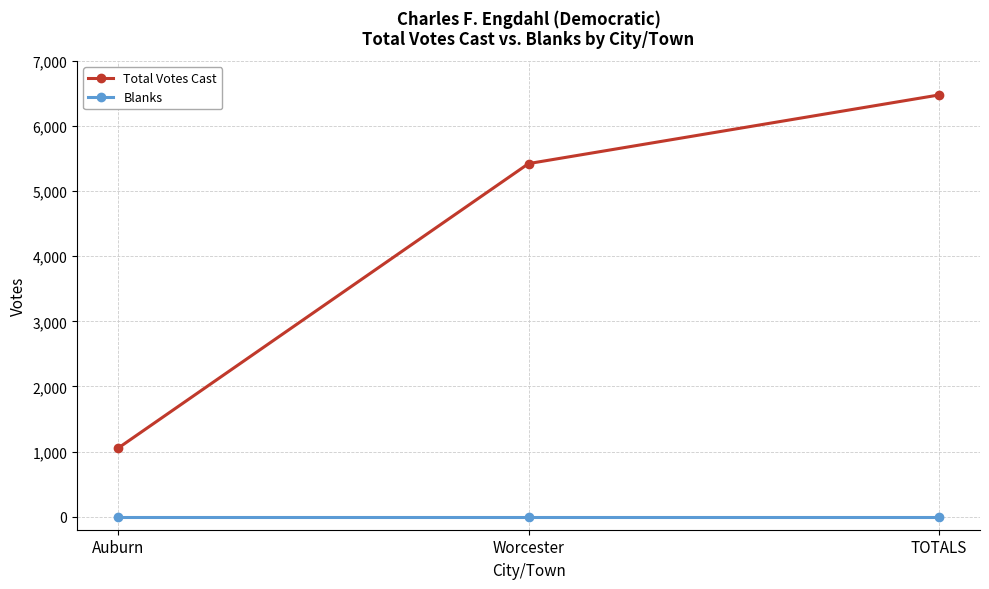

What is the approximate value of Total Votes Cast at Auburn, to the nearest 50?

1050